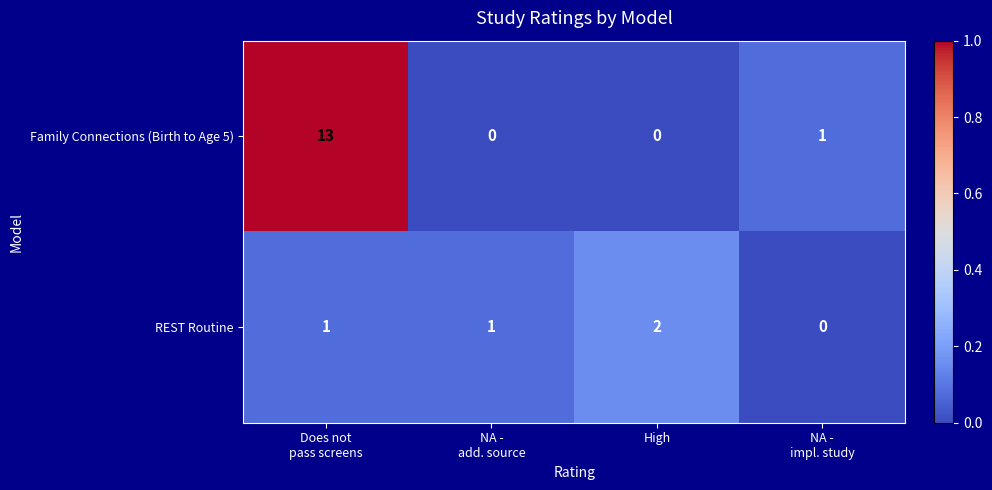

Reading left to right, transcribe all the data shown in this chart.

Family Connections (Birth to Age 5): 13	0	0	1
REST Routine: 1	1	2	0